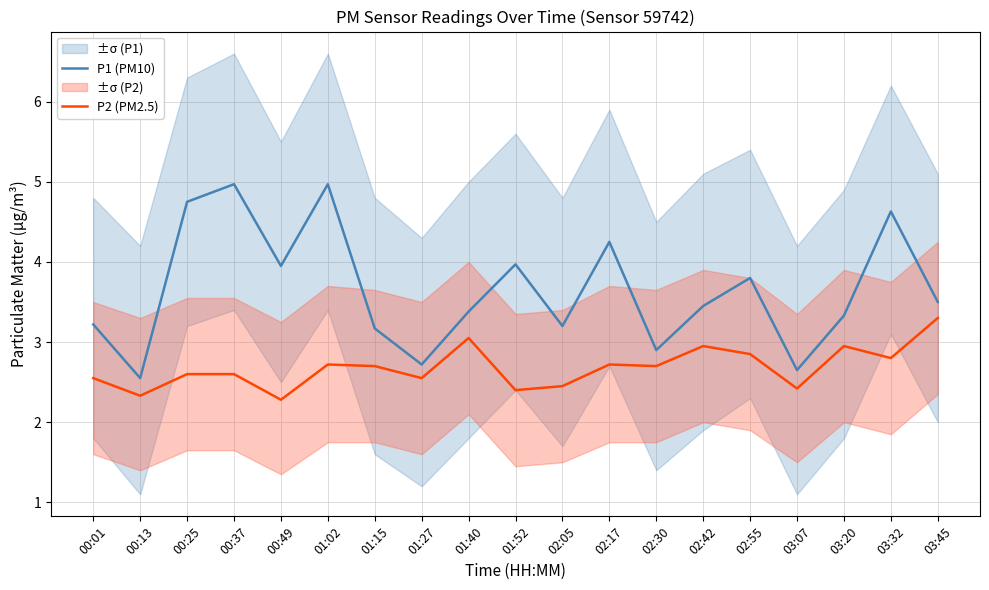

Where does the P1 (PM10) series first go above 3?

00:01